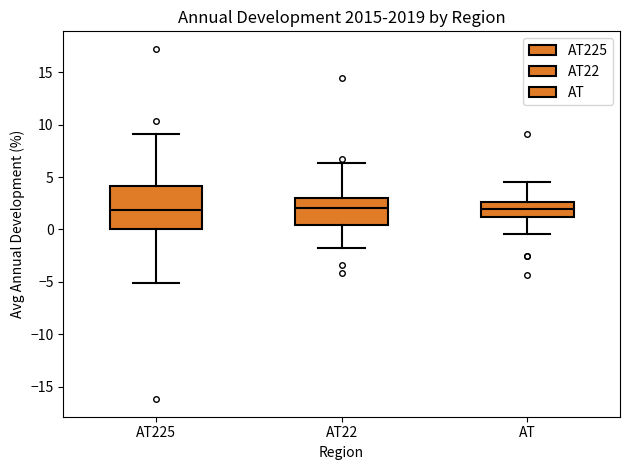

Reading left to right, transcribe this box plot: for each box, give where its median line is, the range the box spans, and where its two whiskers end, as read against the y-axis. The values are not printed on the chart, so give them approximately, as read against the axis.

AT225: median 2.0, box 0.0 to 4.0, whiskers -5.0 to 9.0
AT22: median 2.0, box 0.5 to 3.0, whiskers -2.0 to 6.5
AT: median 2.0, box 1.0 to 2.5, whiskers -0.5 to 4.5